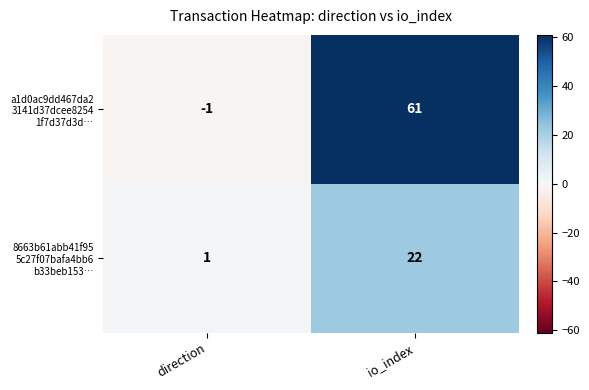

At which category is the sum across all series the highest?

io_index